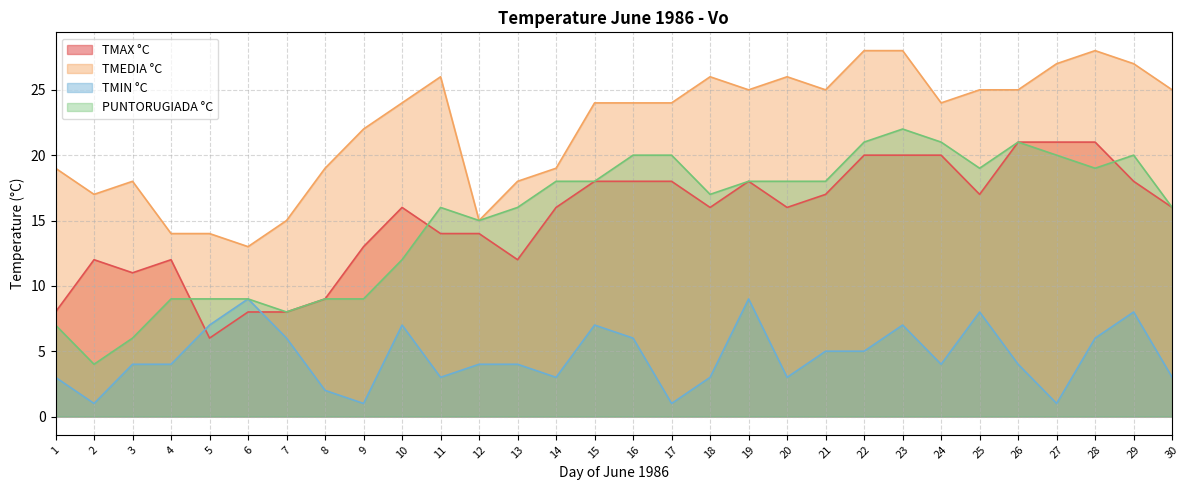

How many TMIN °C values are between 3 and 7?

21